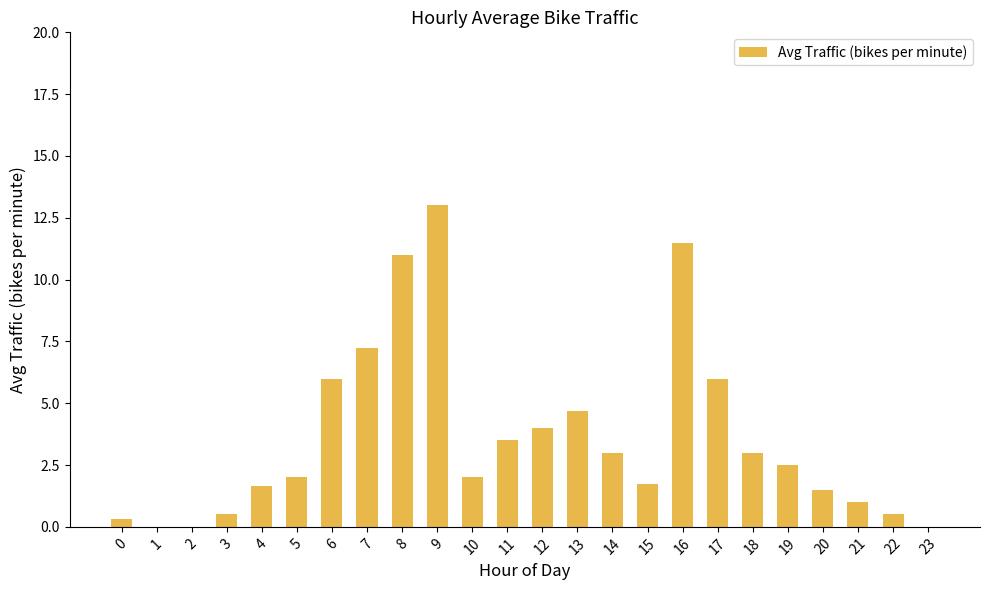

How many series are shown in this chart?

1